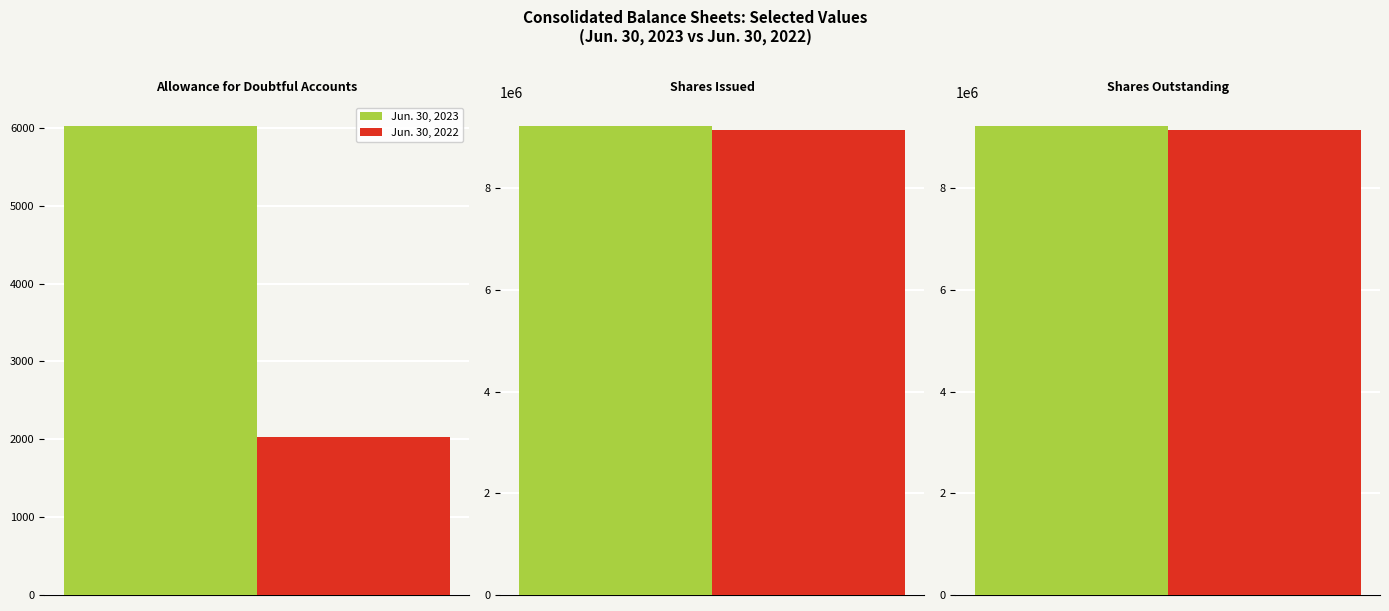

Rank the categories by Jun. 30, 2023 value from highest to lowest.

Shares Issued, Shares Outstanding, Allowance for Doubtful Accounts